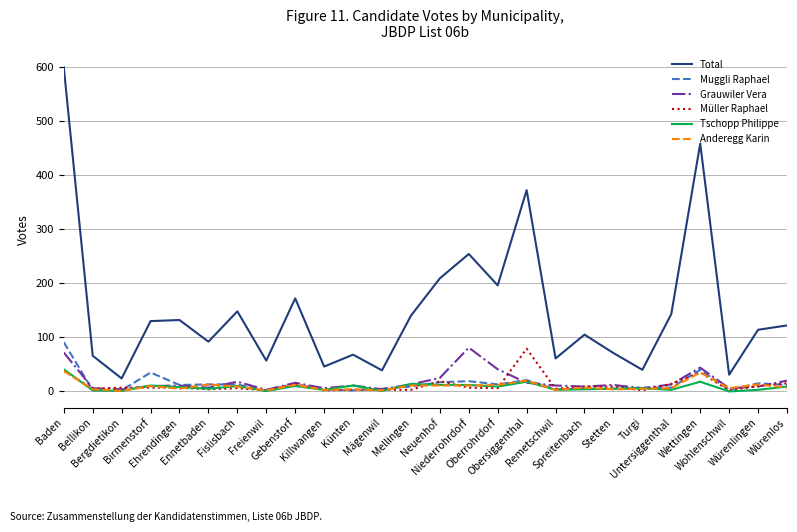

What is the highest value of the Grauwiler Vera series?

81